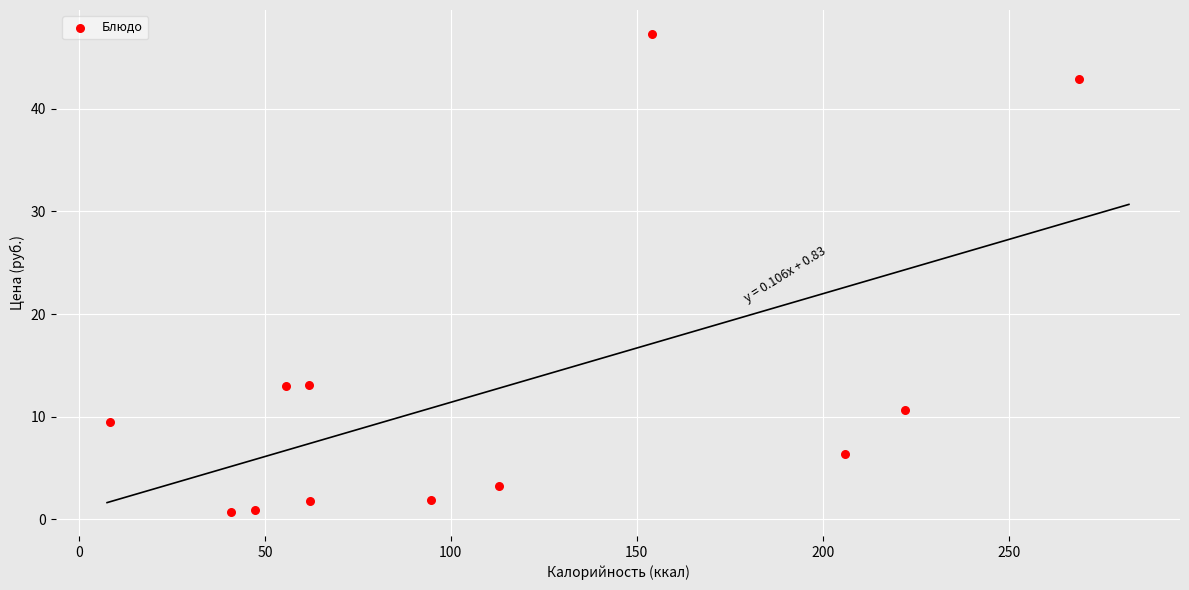

What is the range of X values (max minus min)?

260.5